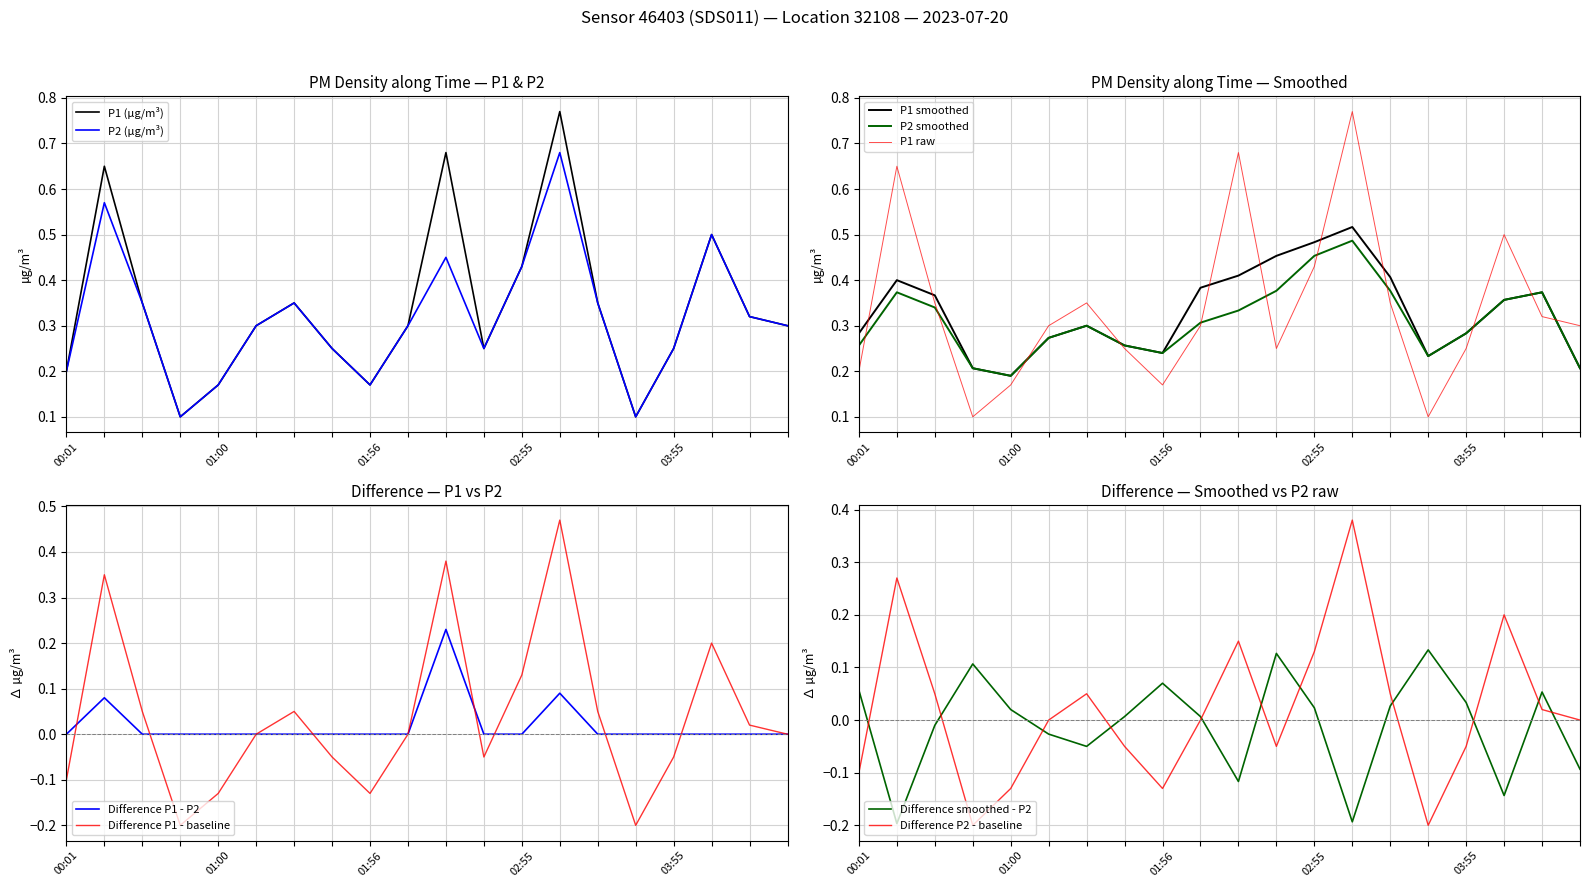

What position from the left is 03:10?

14